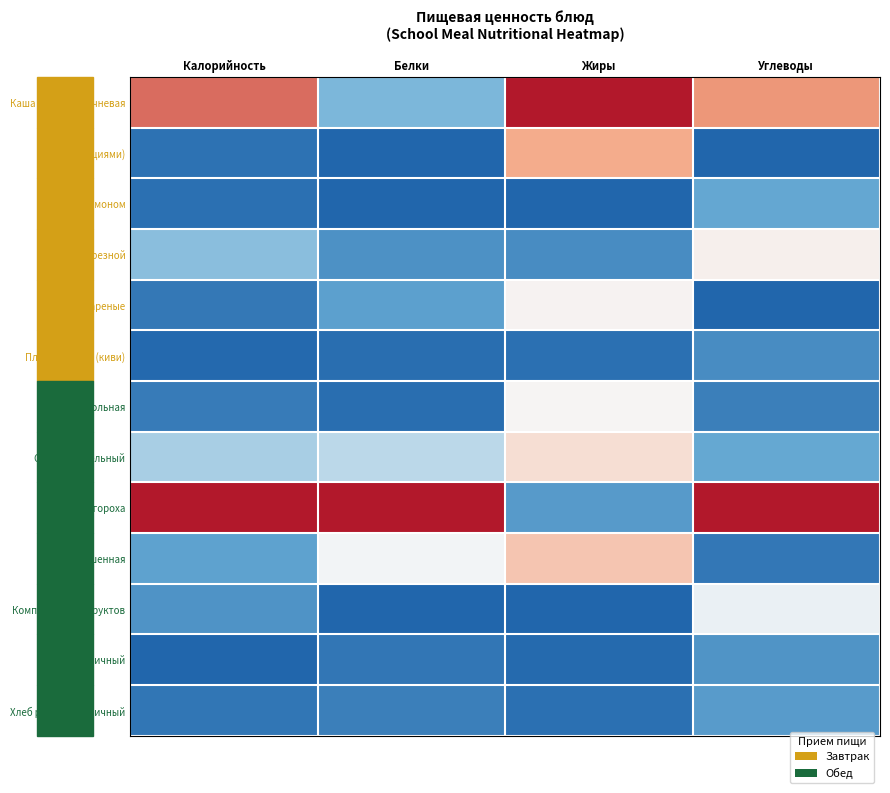

Reading left to right, extract all data points from this chart.

Каша молочная ячневая: Калорийность=0.8	Белки=0.3	Жиры=1.0	Углеводы=0.7
Масло (порциями): Калорийность=0.1	Белки=0.0	Жиры=0.7	Углеводы=0.0
Чай с лимоном: Калорийность=0.0	Белки=0.0	Жиры=0.0	Углеводы=0.3
Батон нарезной: Калорийность=0.3	Белки=0.2	Жиры=0.2	Углеводы=0.5
Яйца вареные: Калорийность=0.1	Белки=0.2	Жиры=0.5	Углеводы=0.0
Плоды свежие (киви): Калорийность=0.0	Белки=0.0	Жиры=0.0	Углеводы=0.2
Икра свекольная: Калорийность=0.1	Белки=0.0	Жиры=0.5	Углеводы=0.1
Суп картофельный: Калорийность=0.4	Белки=0.4	Жиры=0.6	Углеводы=0.3
Пюре из гороха: Калорийность=1.0	Белки=1.0	Жиры=0.2	Углеводы=1.0
Рыба тушенная: Калорийность=0.3	Белки=0.5	Жиры=0.6	Углеводы=0.1
Компот из сухофруктов: Калорийность=0.2	Белки=0.0	Жиры=0.0	Углеводы=0.5
Хлеб пшеничный: Калорийность=0.0	Белки=0.1	Жиры=0.0	Углеводы=0.2
Хлеб ржано-пшеничный: Калорийность=0.1	Белки=0.1	Жиры=0.0	Углеводы=0.2